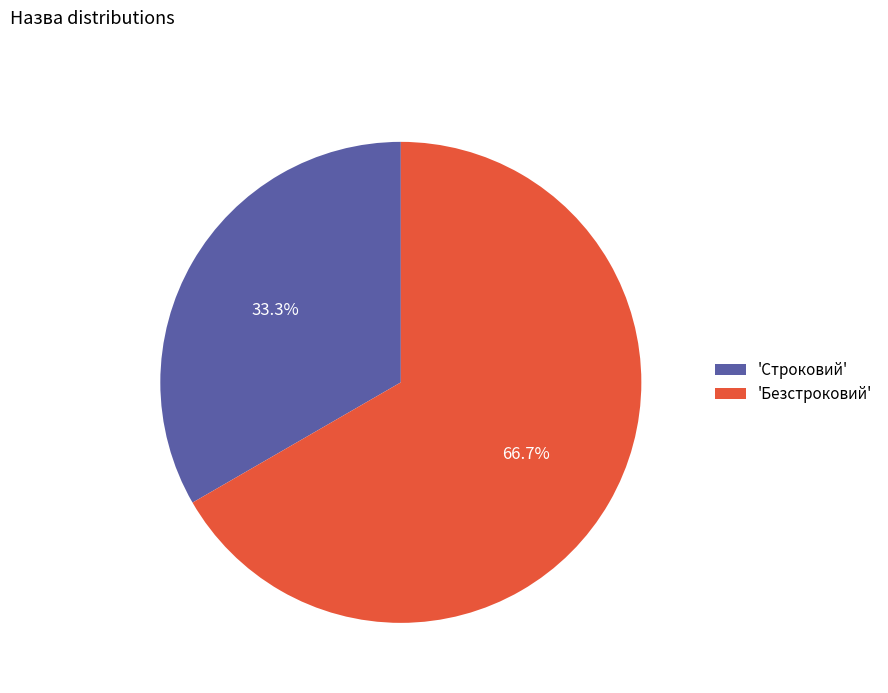

What is the total percentage of 'Безстроковий' and 'Строковий'?

100.0%